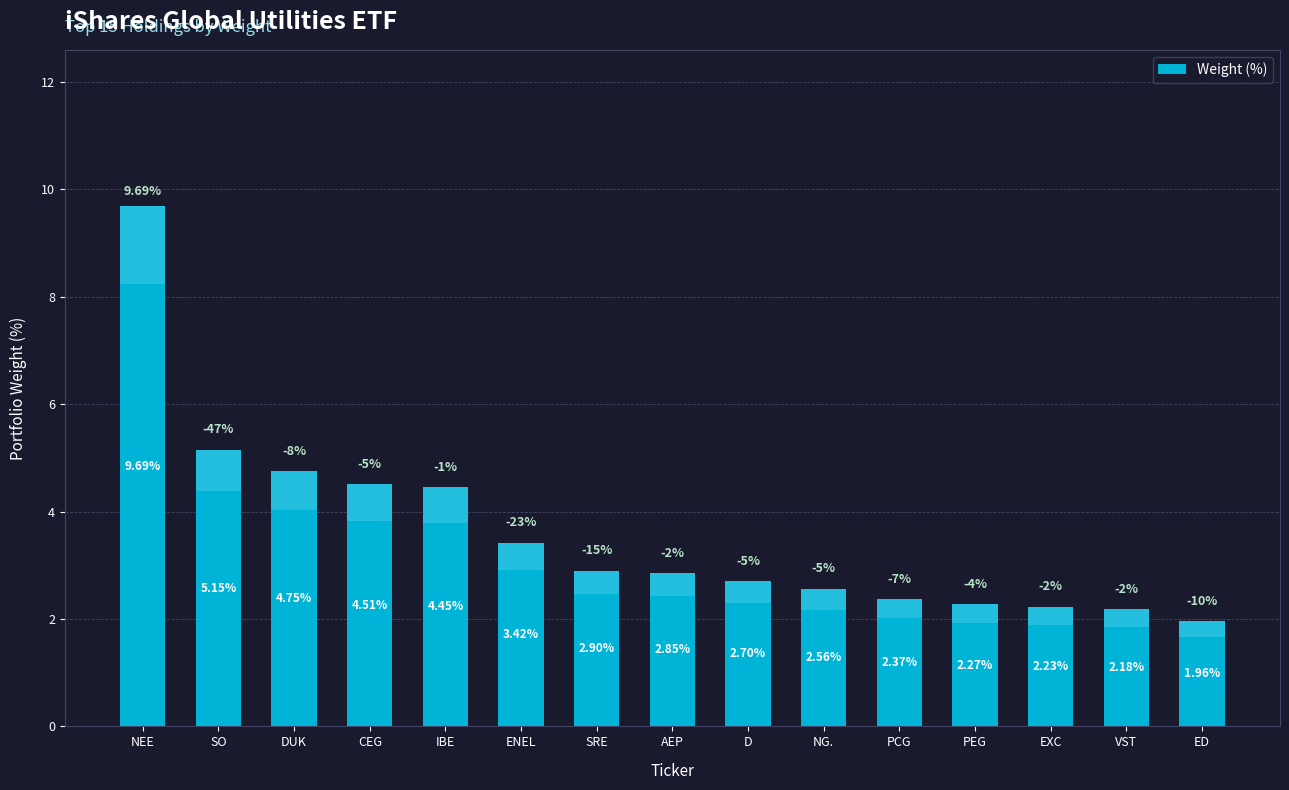

What is the change in value from PEG to VST?

-0.1